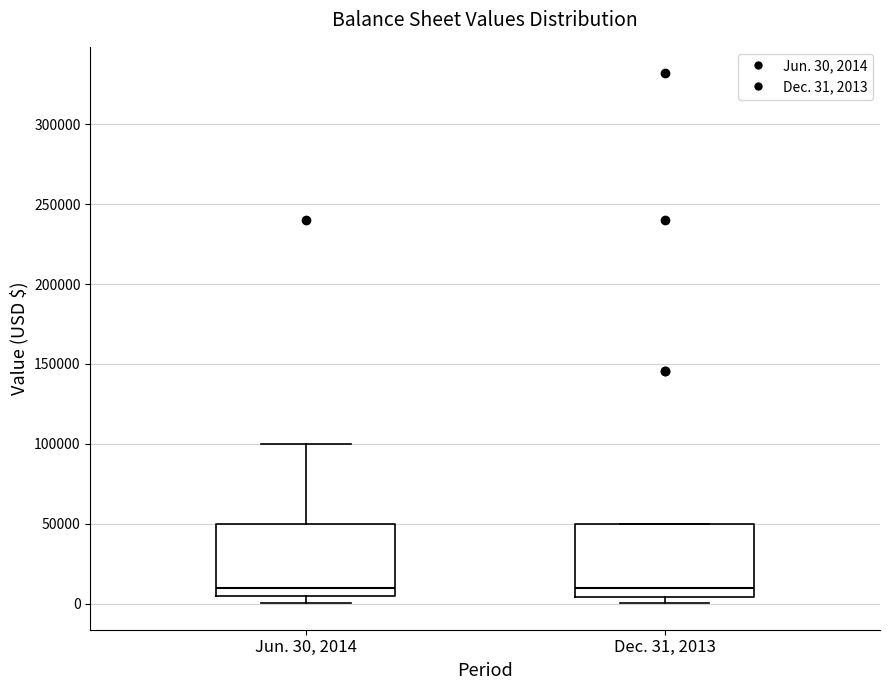

Reading left to right, transcribe this box plot: for each box, give where its median line is, the range the box spans, and where its two whiskers end, as read against the y-axis. The values are not printed on the chart, so give them approximately, as read against the axis.

Jun. 30, 2014: median 10000, box 5000 to 50000, whiskers 0 to 100000
Dec. 31, 2013: median 10000, box 5000 to 50000, whiskers 0 to 50000